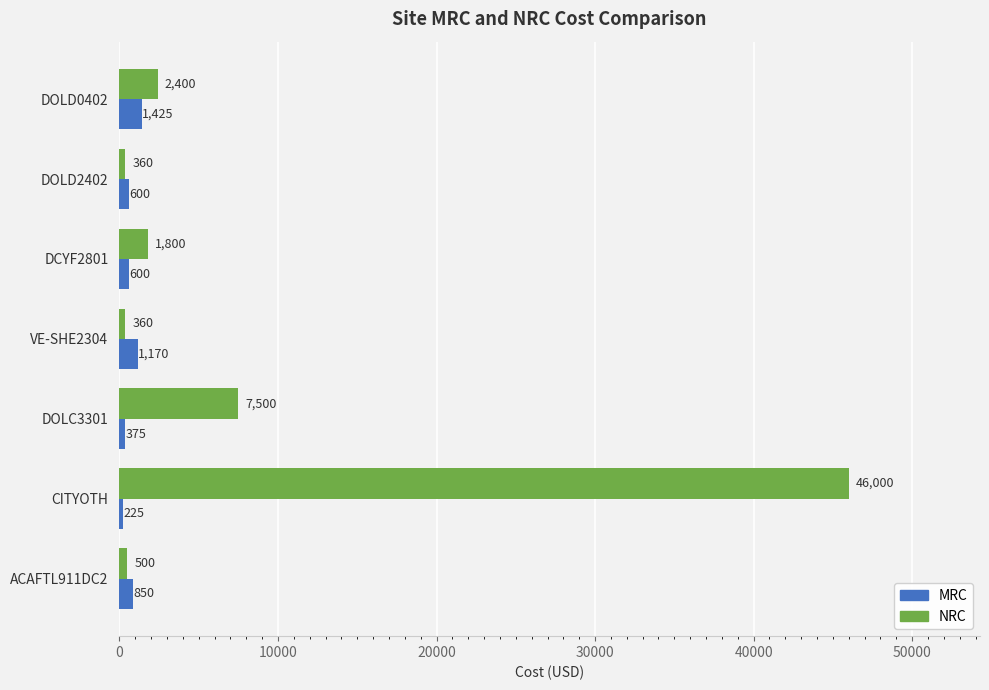

How many data points does each series have?

7